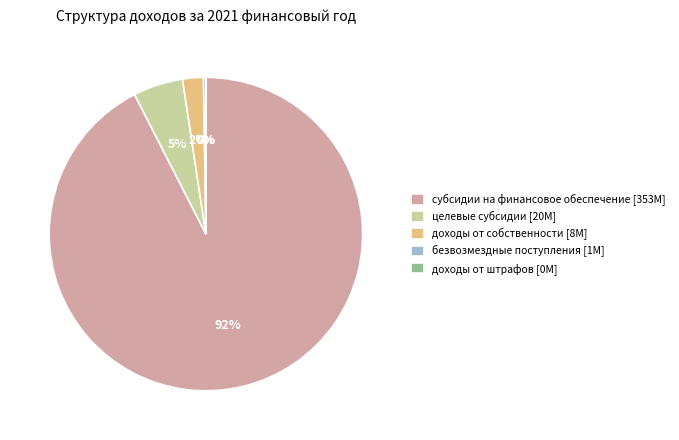

Which category has the biggest portion of the pie?

субсидии на финансовое обеспечение